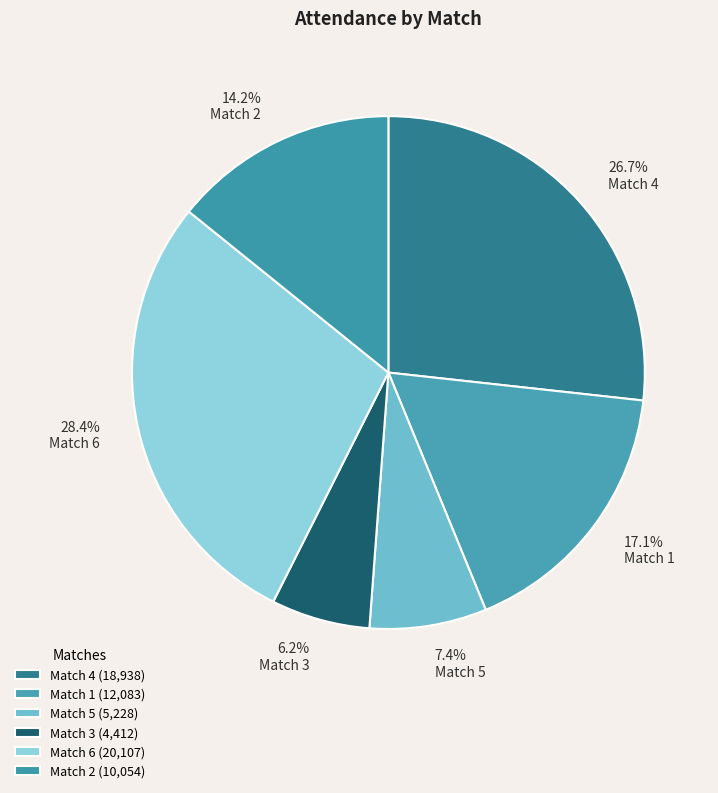

How many segments does this pie chart have?

6